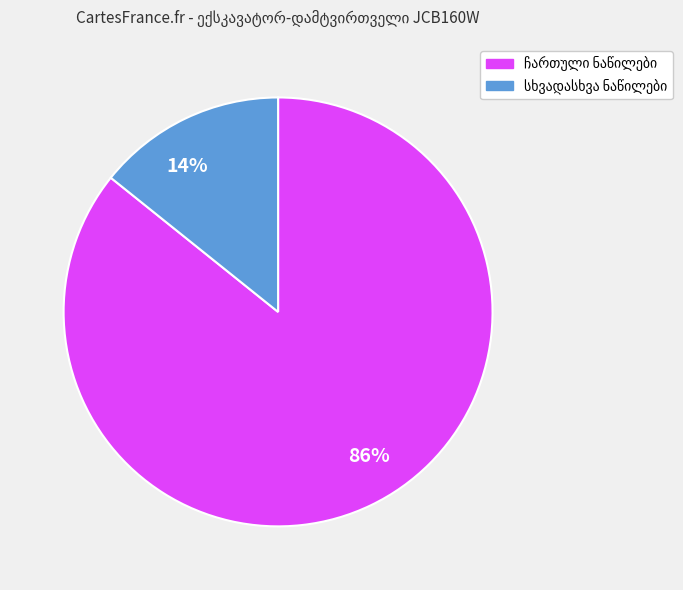

What is the largest slice in the pie chart?

86%